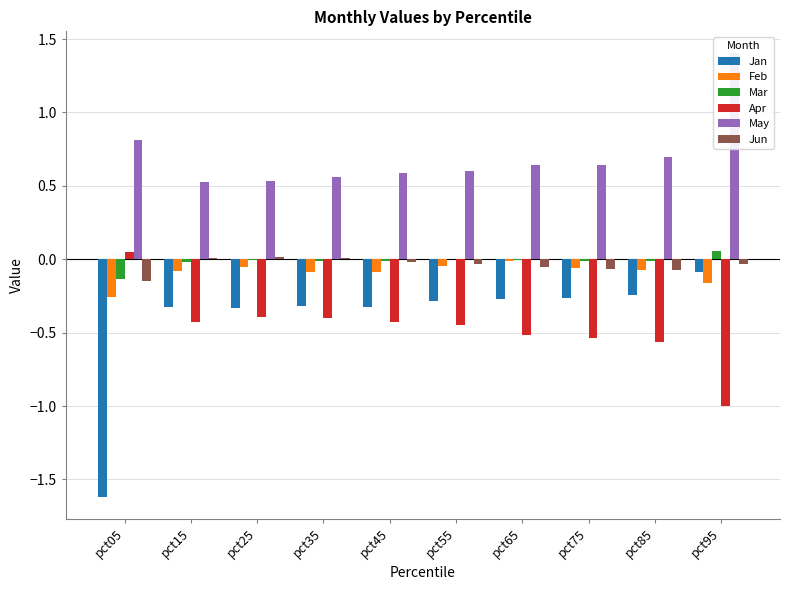

What are all the series names shown in the legend?

Jan, Feb, Mar, Apr, May, Jun